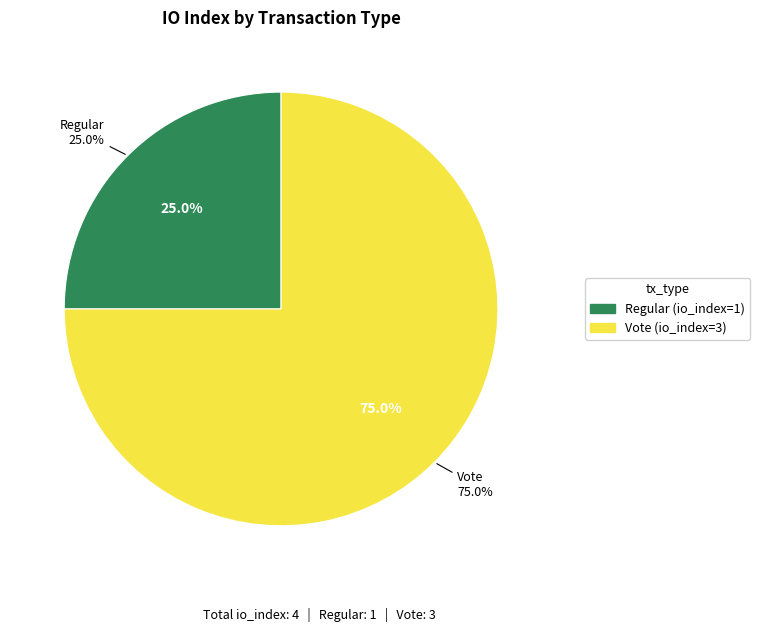

What percentage is the Regular (direction=-1) slice, to the nearest percent?

25%